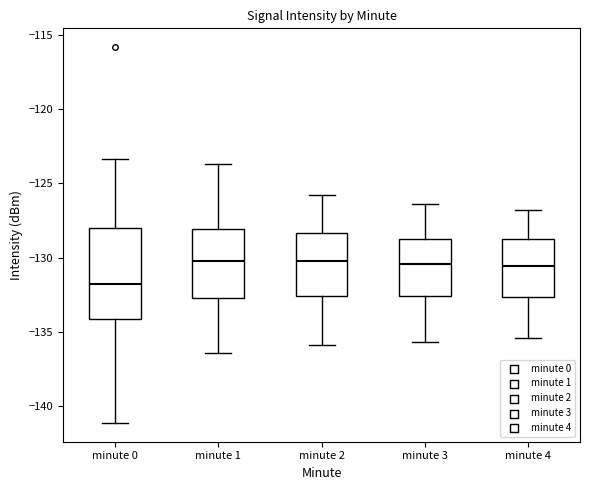

Reading left to right, transcribe this box plot: for each box, give where its median line is, the range the box spans, and where its two whiskers end, as read against the y-axis. The values are not printed on the chart, so give them approximately, as read against the axis.

minute 0: median -132.0, box -134.0 to -128.0, whiskers -141.0 to -123.5
minute 1: median -130.5, box -133.0 to -128.0, whiskers -136.5 to -123.5
minute 2: median -130.0, box -132.5 to -128.5, whiskers -136.0 to -126.0
minute 3: median -130.5, box -132.5 to -128.5, whiskers -135.5 to -126.5
minute 4: median -130.5, box -132.5 to -128.5, whiskers -135.5 to -127.0